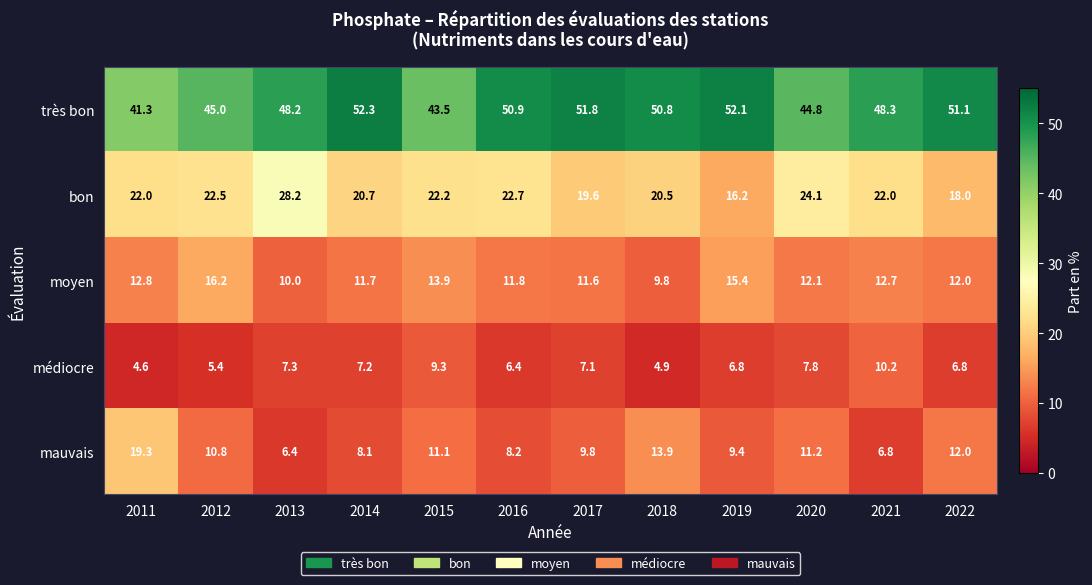

Read the très bon value at 2011.

41.3